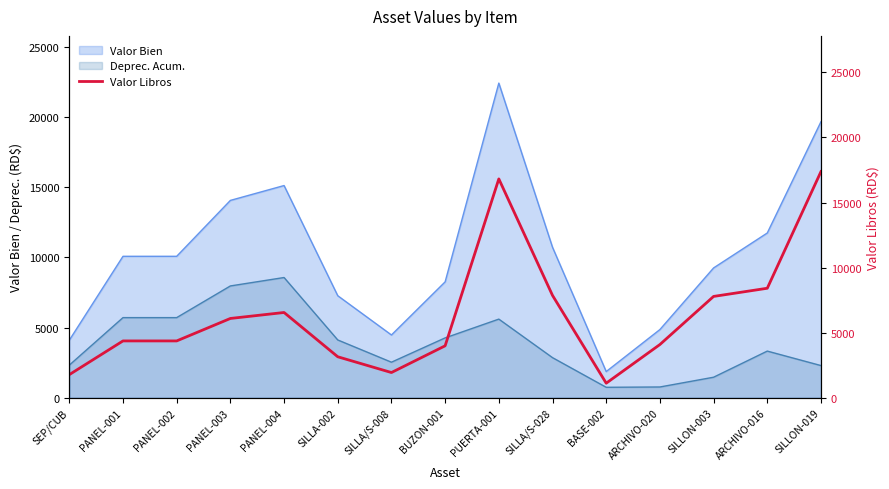

At which label does Valor Bien reach its peak?

PUERTA-001